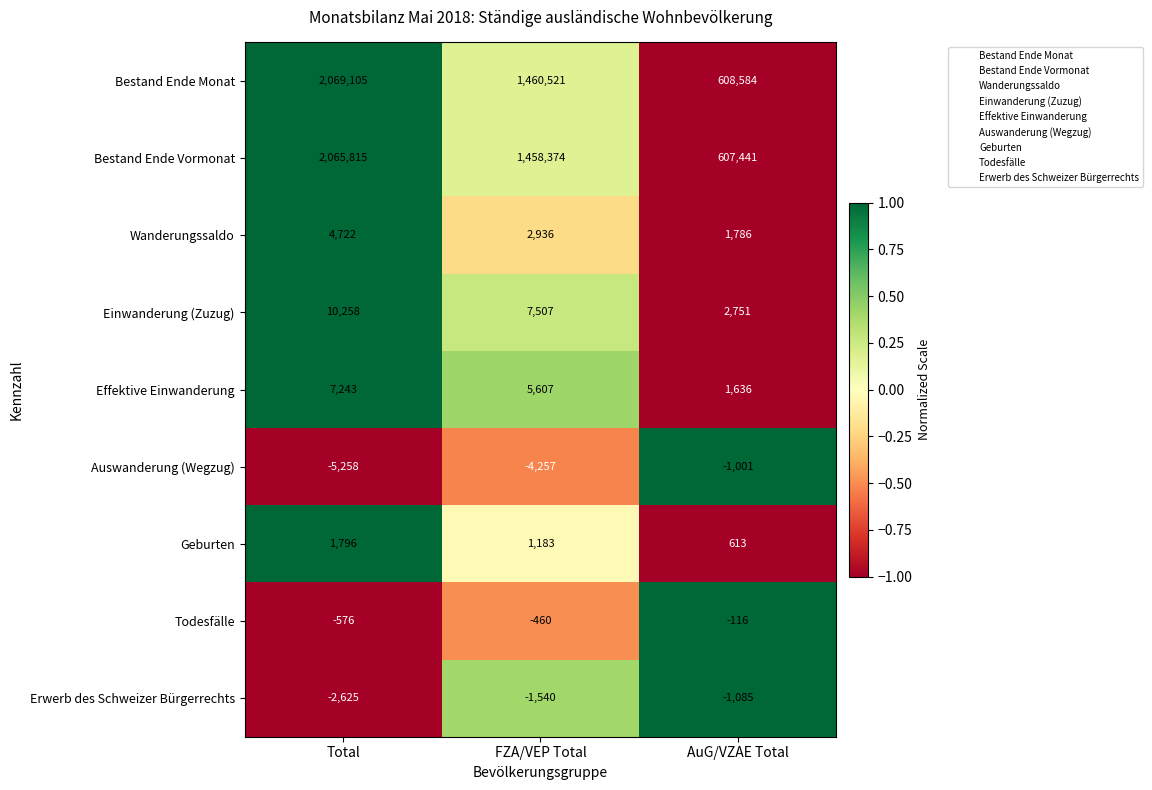

At which label is Todesfälle closest to -346?

FZA/VEP Total